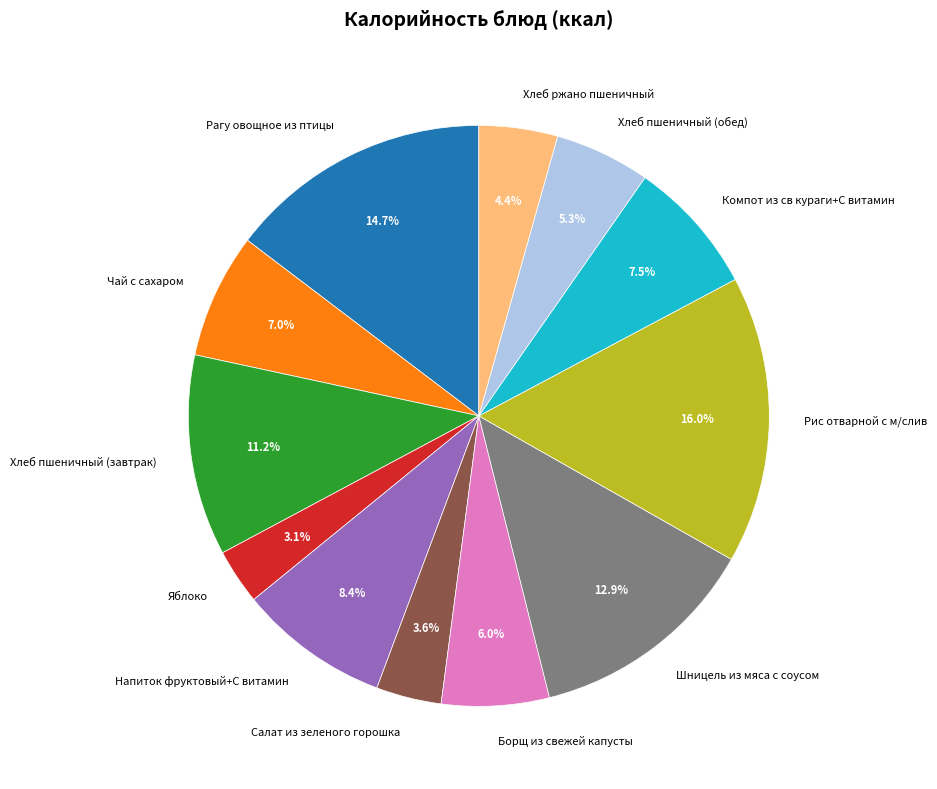

To the nearest percent, what is the combined percentage of Хлеб пшеничный (завтрак) and Рагу овощное из птицы?

26%